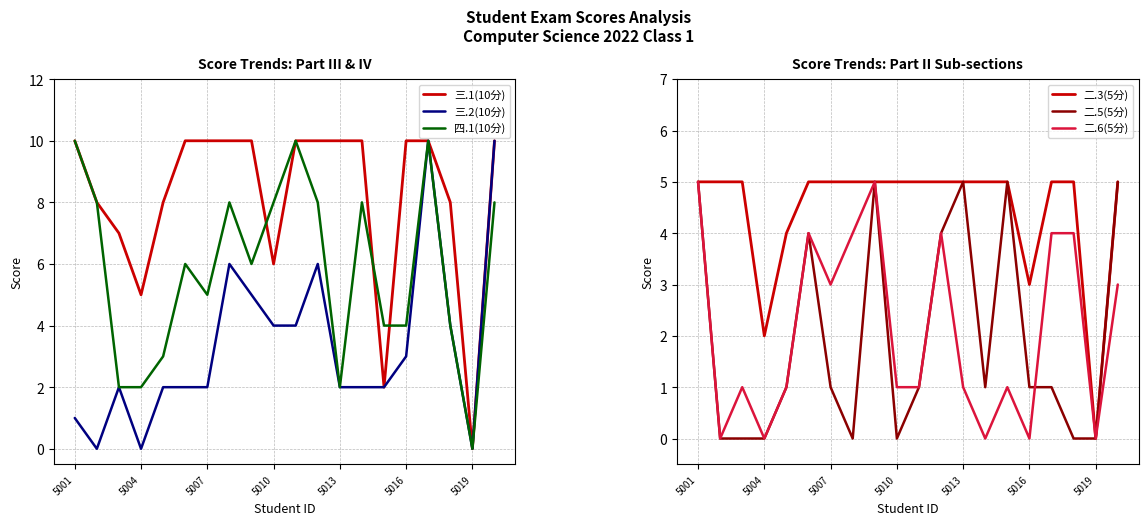

How many lines are shown in the chart?

6